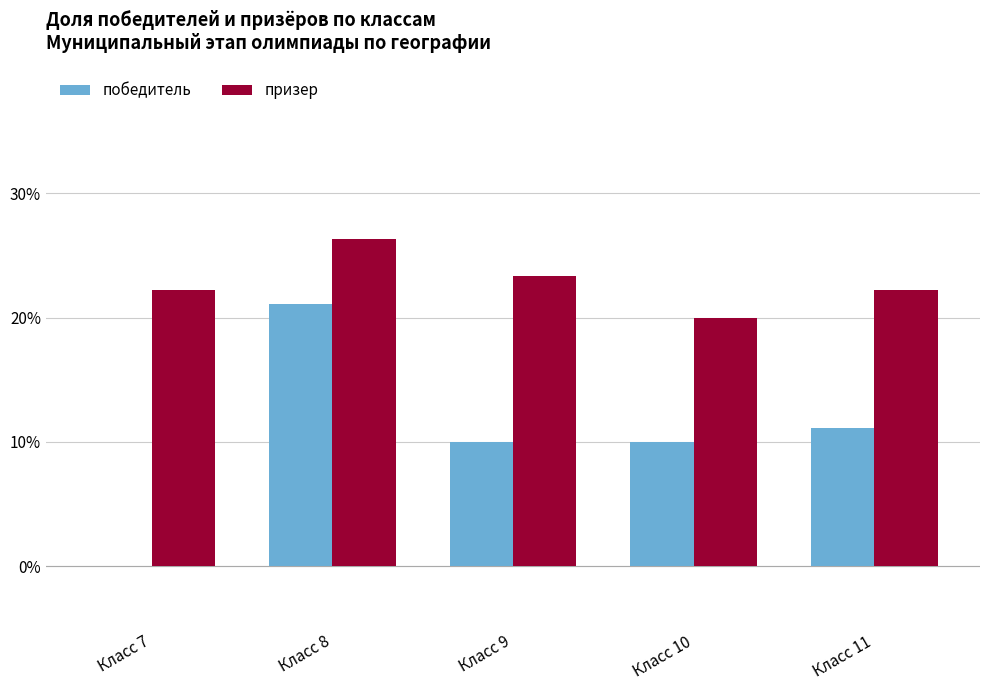

What is the sum of the победитель values at Класс 8 and Класс 7?

21.1